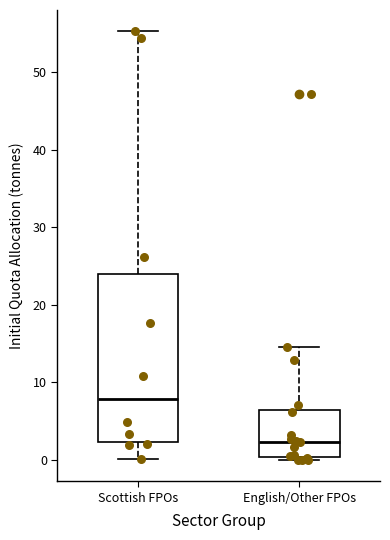

Reading left to right, read every box against the y-axis: the position of its median line, the range the box covers, and the ends of its whiskers. The values are not printed on the chart, so give them approximately, as read against the axis.

Scottish FPOs: median 8, box 2 to 24, whiskers 0 to 55
English/Other FPOs: median 2, box 0 to 6, whiskers 0 (just below the box's lower edge) to 15